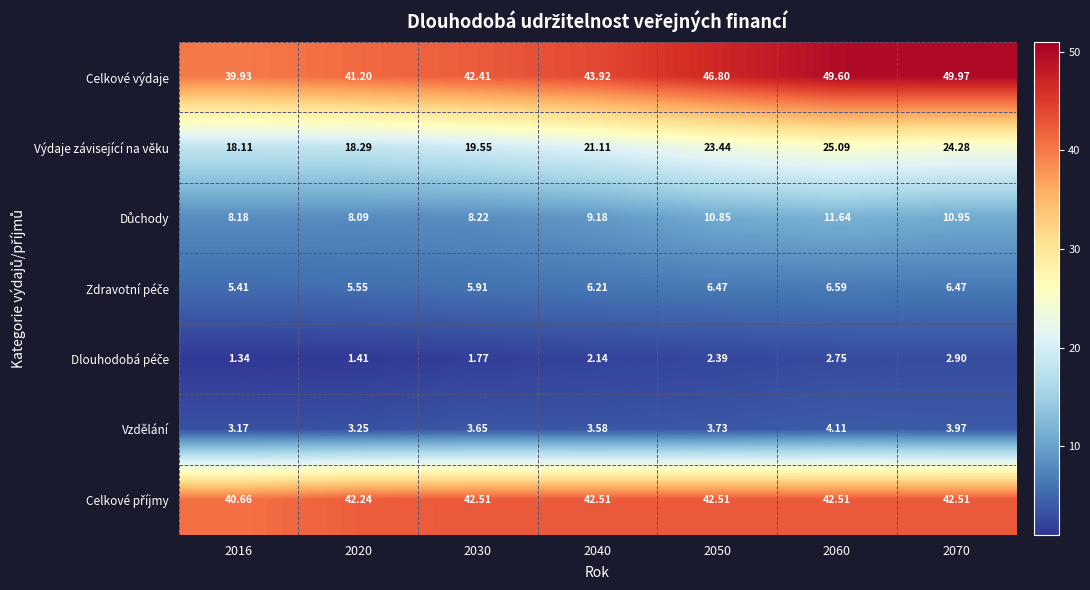

Which series has the widest spread of values?

Celkové výdaje